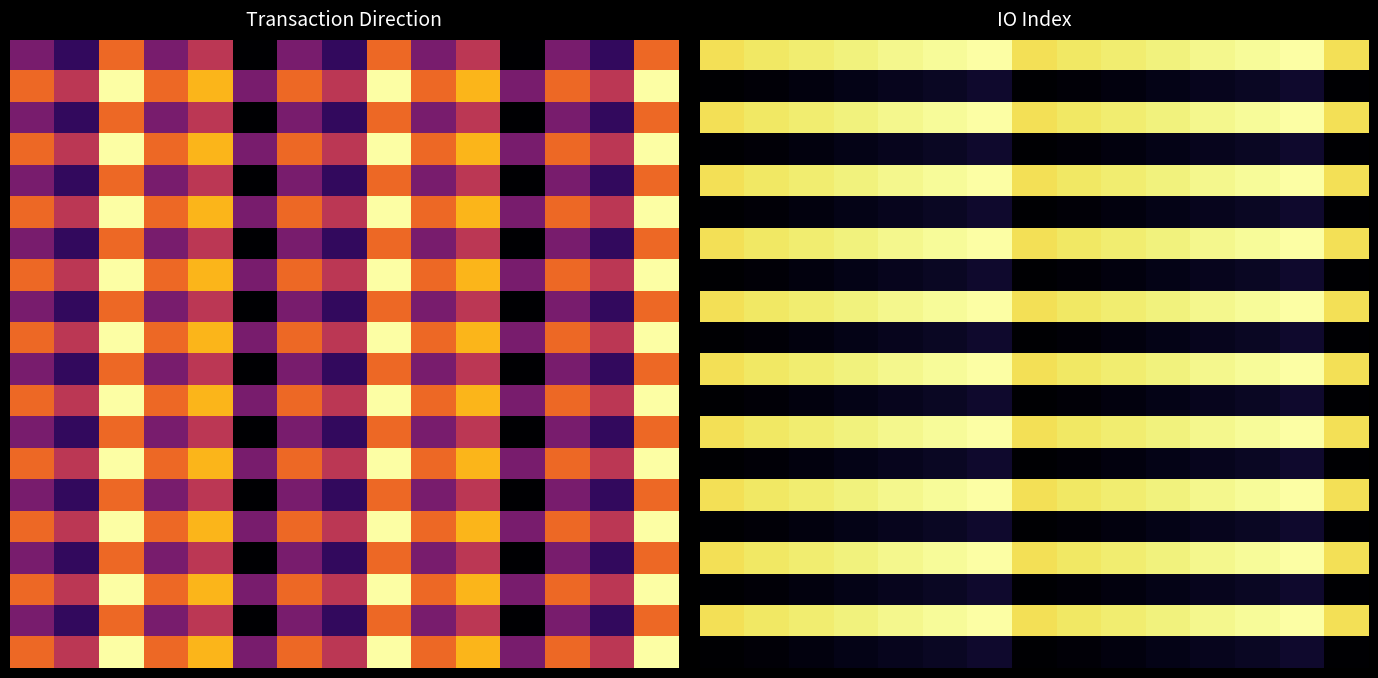

What is the total value across all series at 11?

10.3